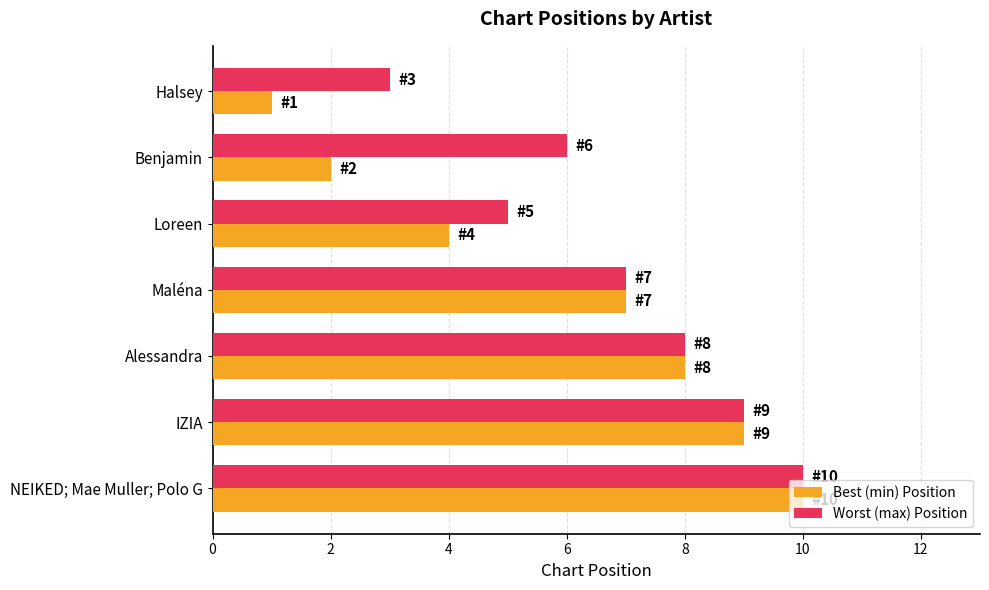

At which category is the sum across all series the highest?

NEIKED; Mae Muller; Polo G